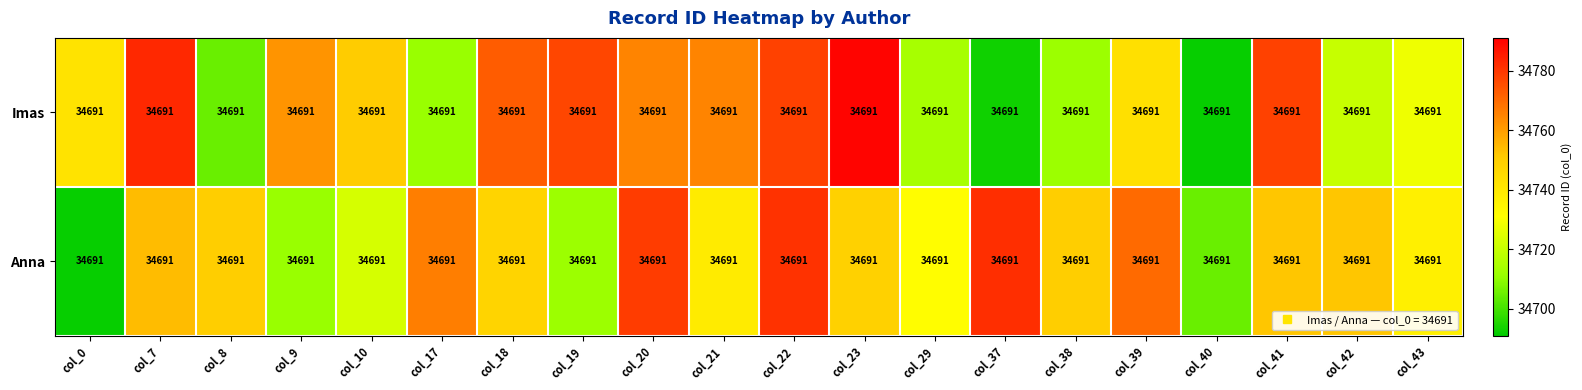

Reading left to right, what are all the values shown in this chart?

Imas: col_0=34691	col_7=34691	col_8=34691	col_9=34691	col_10=34691	col_17=34691	col_18=34691	col_19=34691	col_20=34691	col_21=34691	col_22=34691	col_23=34691	col_29=34691	col_37=34691	col_38=34691	col_39=34691	col_40=34691	col_41=34691	col_42=34691	col_43=34691
Anna: col_0=34691	col_7=34691	col_8=34691	col_9=34691	col_10=34691	col_17=34691	col_18=34691	col_19=34691	col_20=34691	col_21=34691	col_22=34691	col_23=34691	col_29=34691	col_37=34691	col_38=34691	col_39=34691	col_40=34691	col_41=34691	col_42=34691	col_43=34691